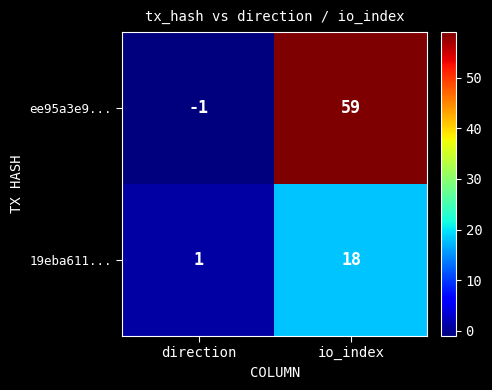

What is the greatest value displayed?

59